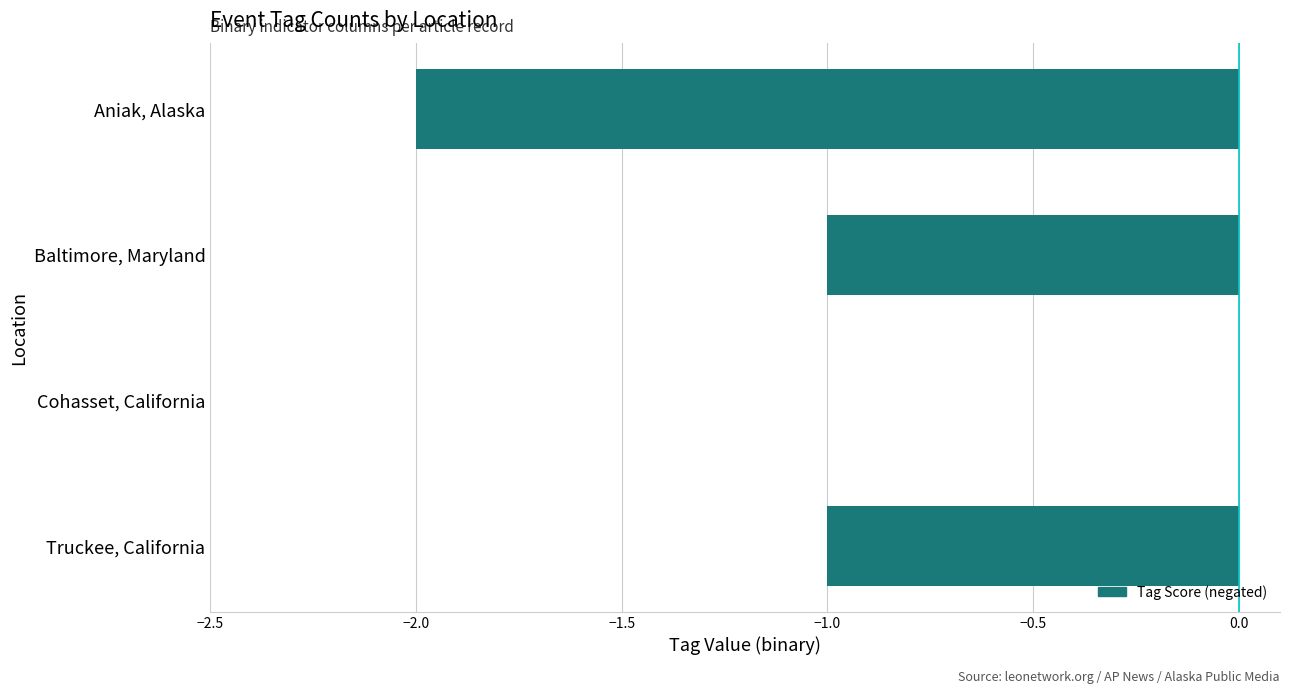

Which label corresponds to the largest value in the chart?

Cohasset, California